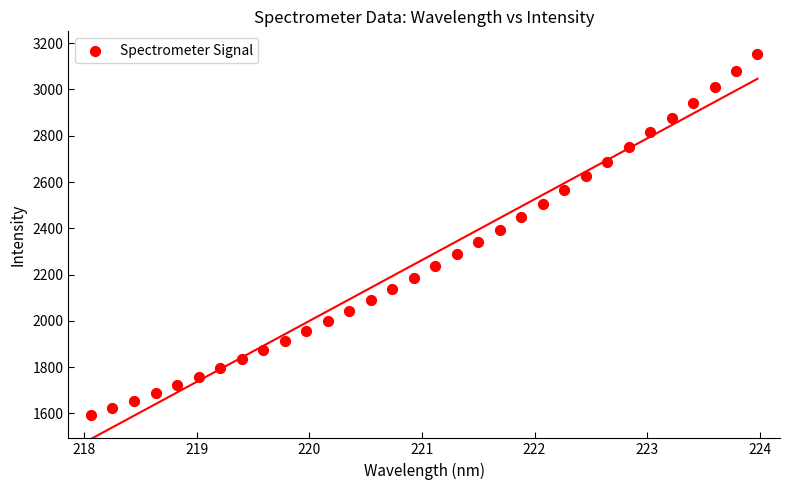

What is the range of Y values (max minus min)?

1558.7